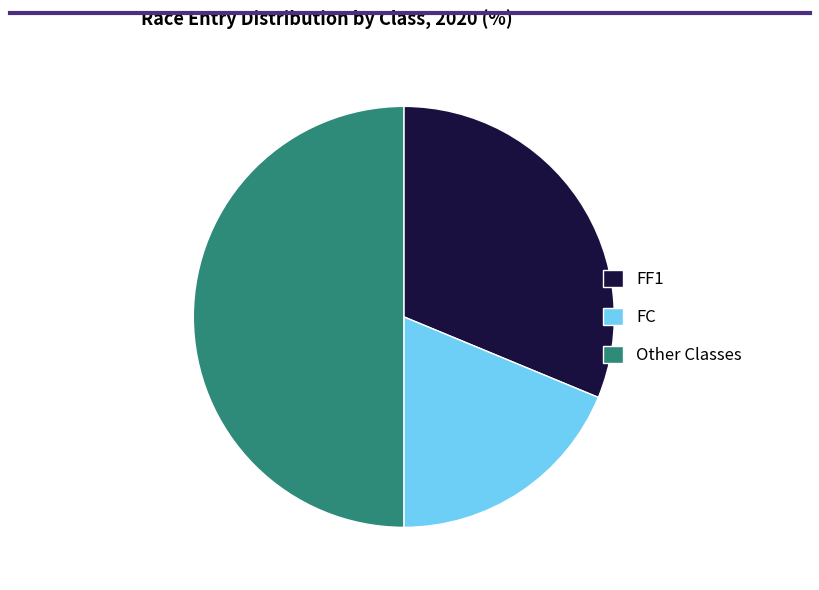

What is the largest slice in the pie chart?

Other Classes